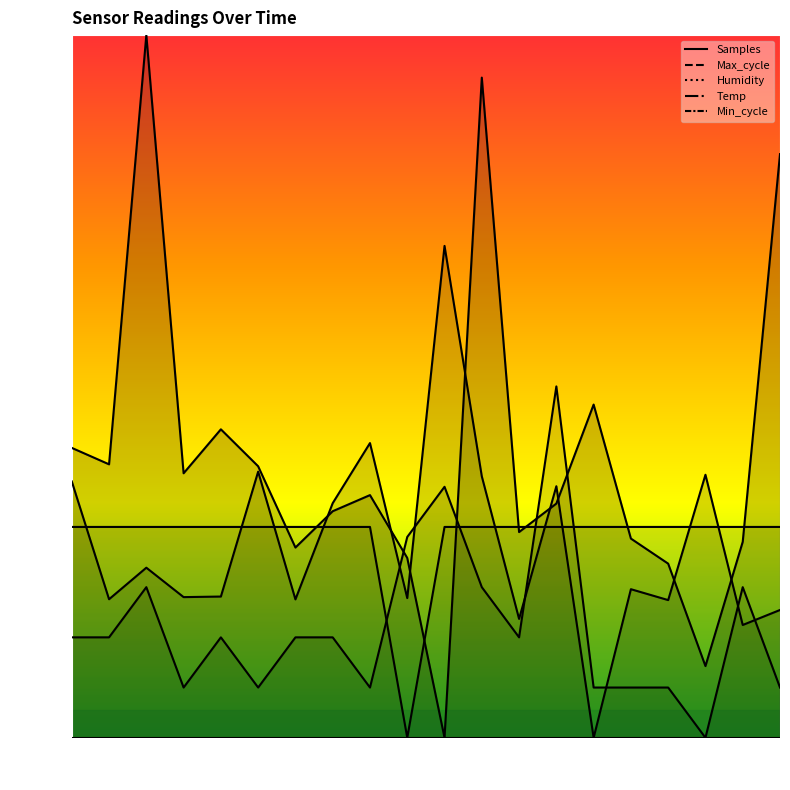

Count the Humidity values in the range 0 to 1.

20